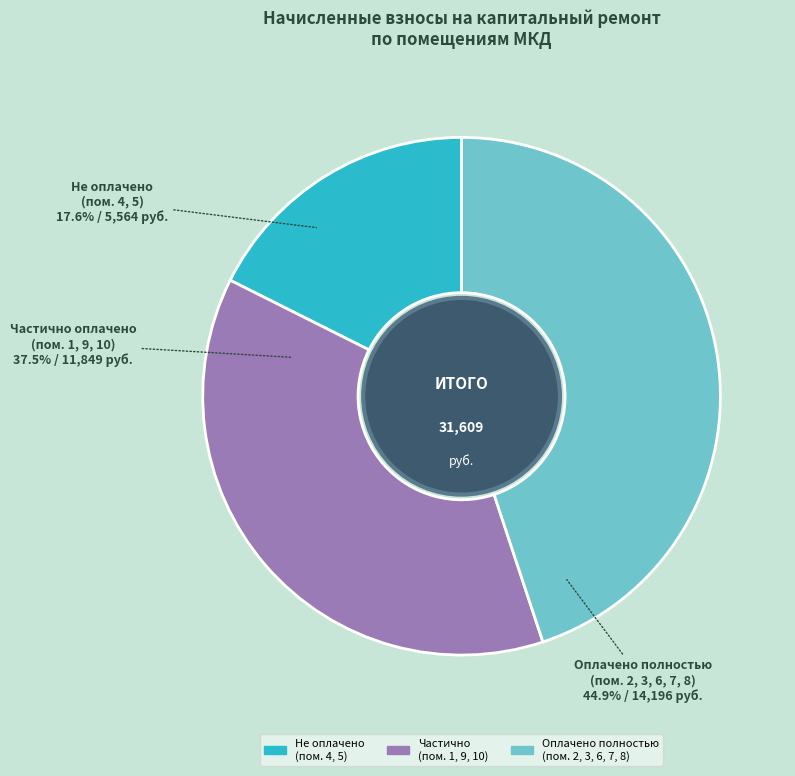

Is the sum of Частично (пом. 1, 9, 10) and Не оплачено (пом. 4, 5) greater than half?

Yes